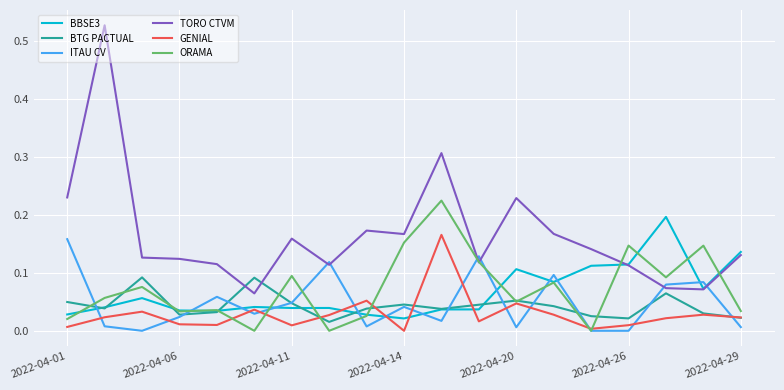

Which series has the widest spread of values?

TORO CTVM